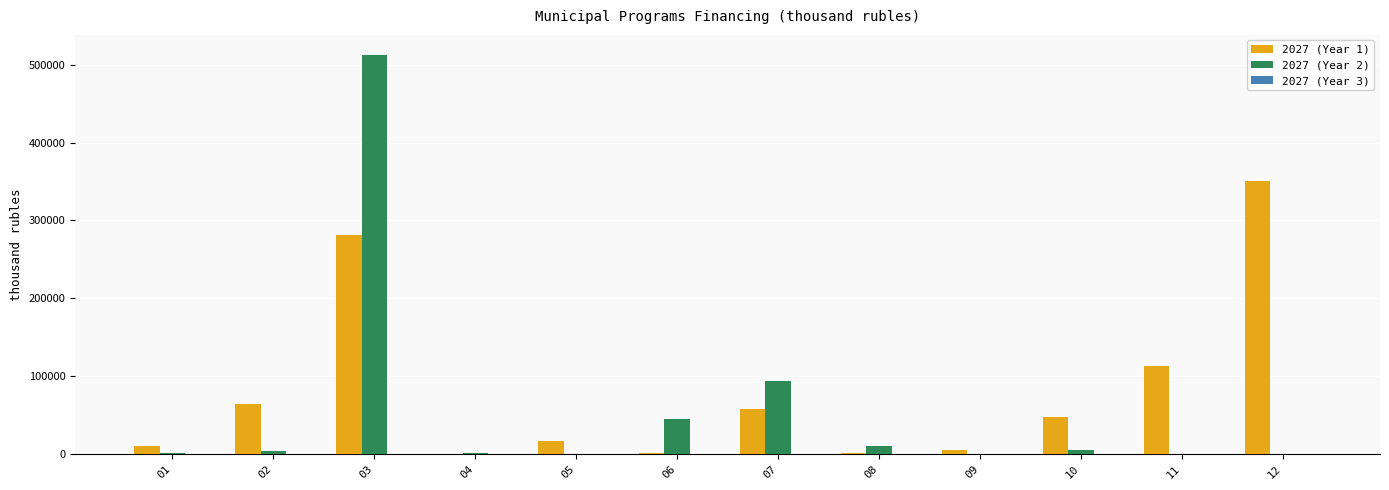

What is the greatest value displayed?

512824